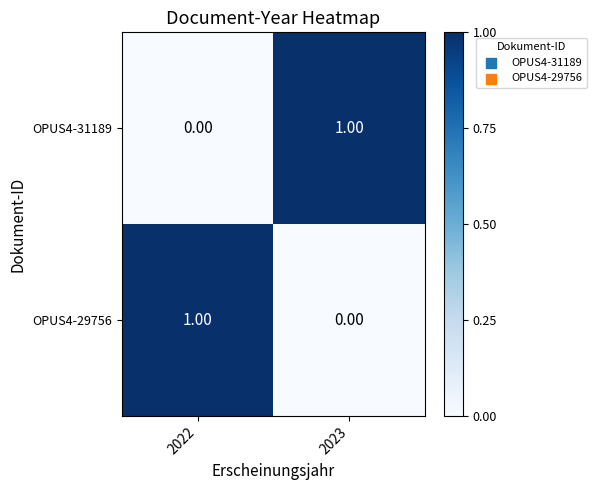

List the labels in order of OPUS4-31189 value, largest first.

2023, 2022